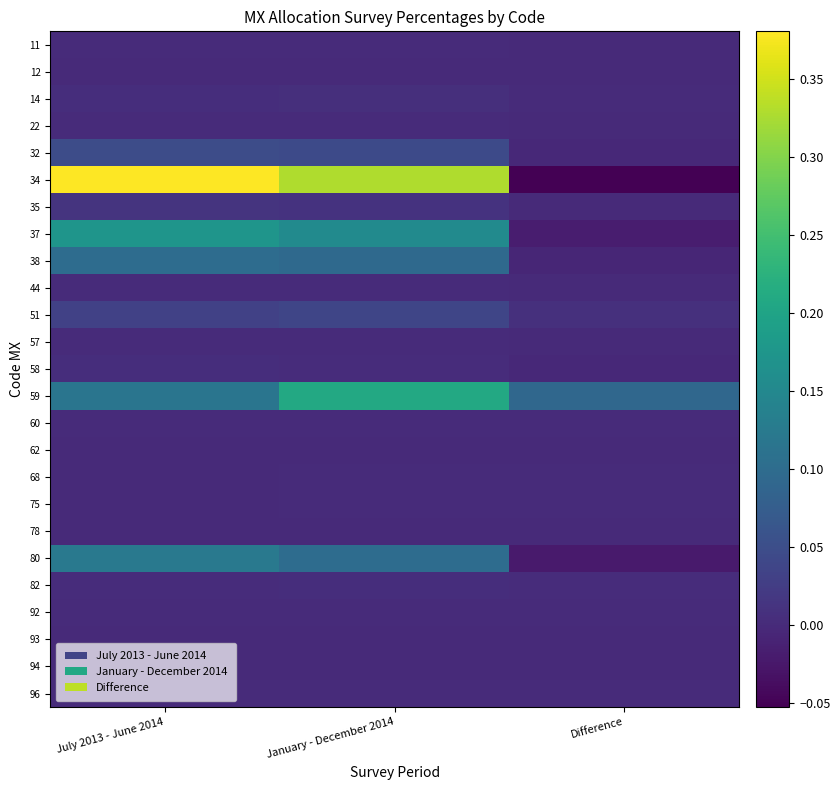

What is the greatest value displayed?

0.4